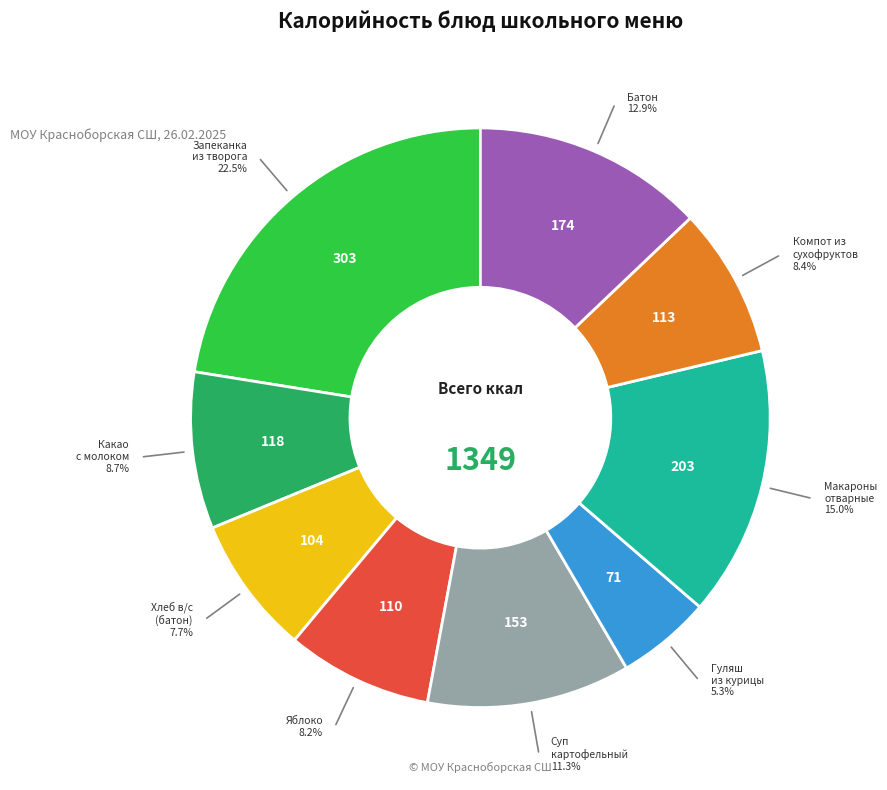

Does any single category account for the majority?

No